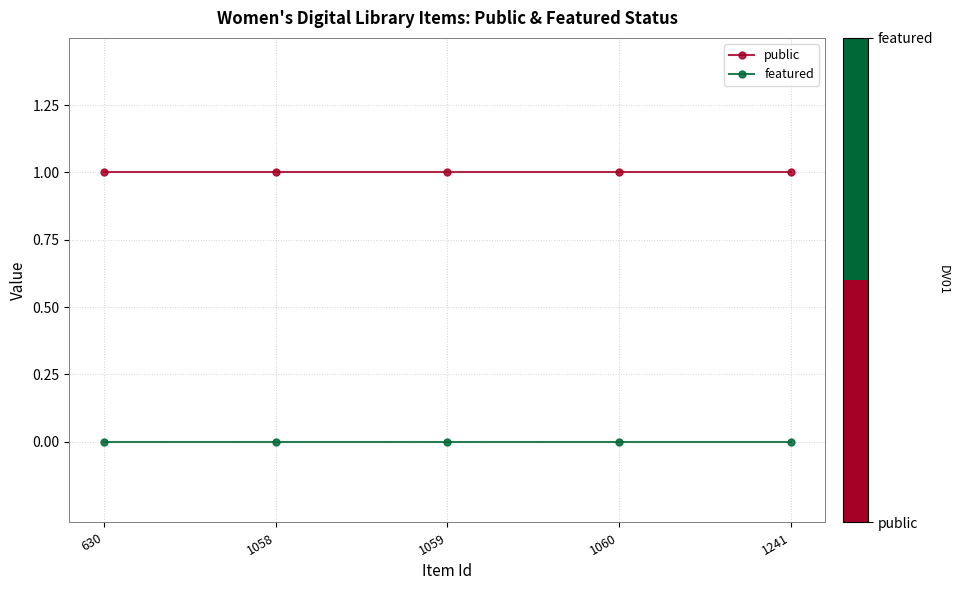

Count the number of data series in this chart.

2